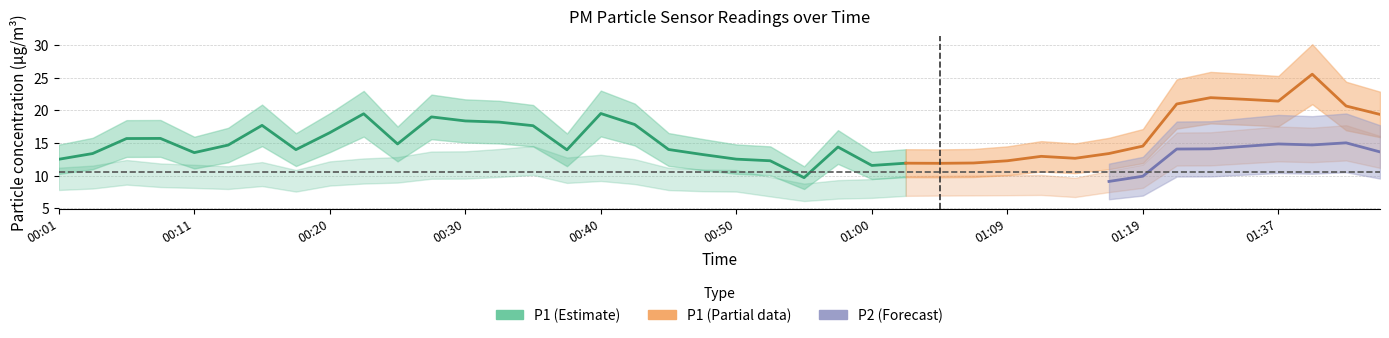

At which category does P1 reach its first local valley?

00:11